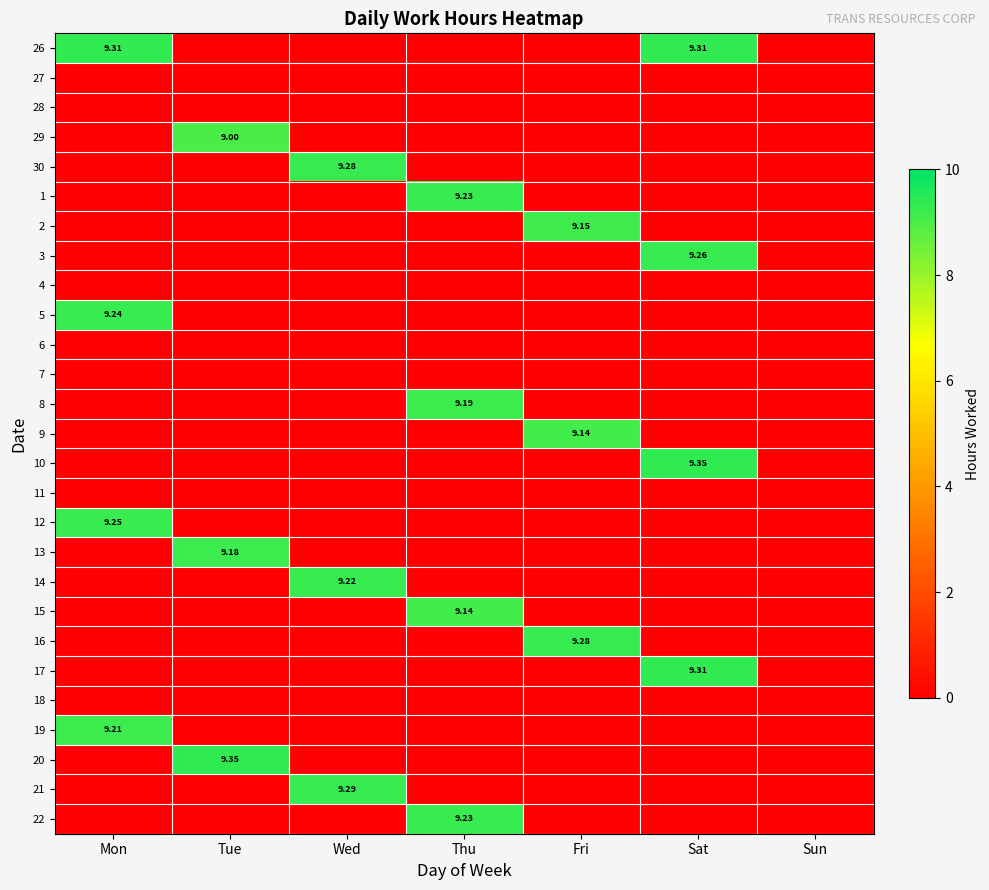

What is the sum of all 13 values?

9.2